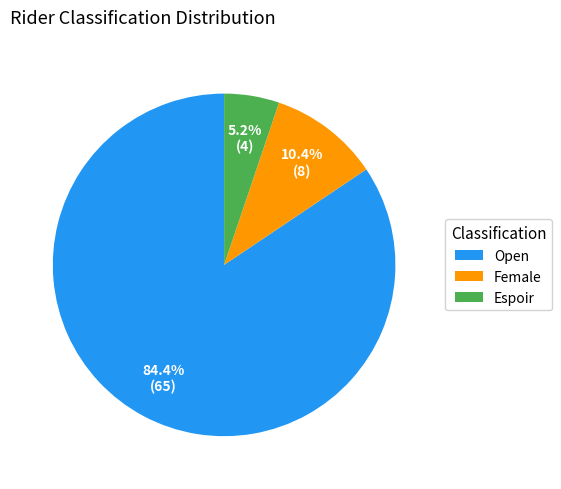

What is the total percentage of Espoir and Female?

15.6%